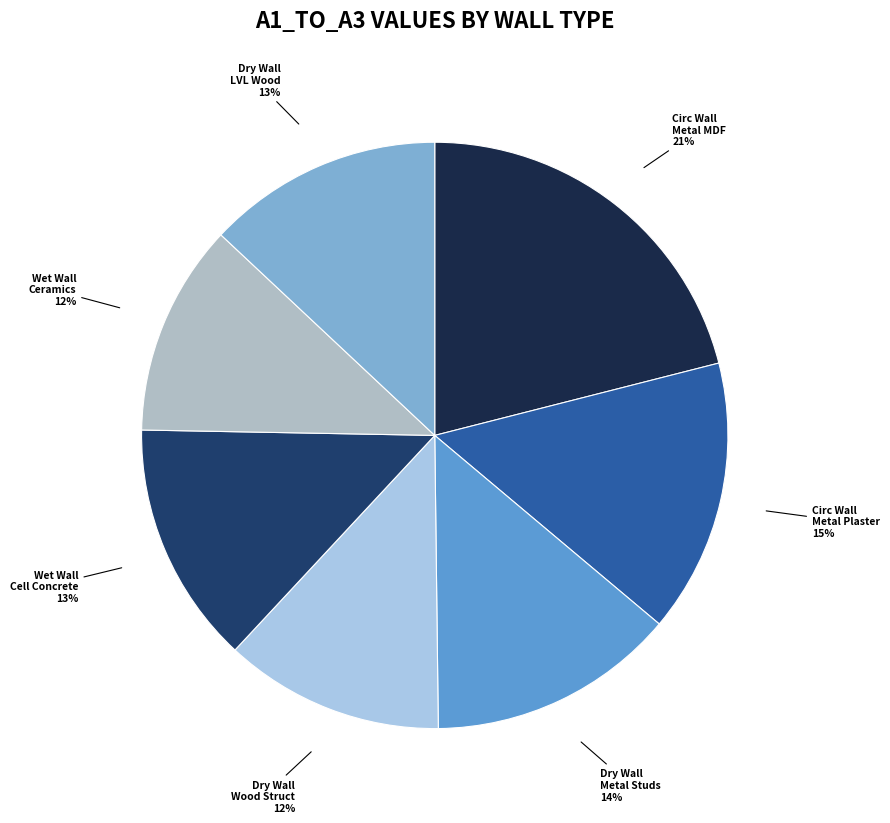

Does Wet Wall Cell Concrete represent more than half of the total?

No